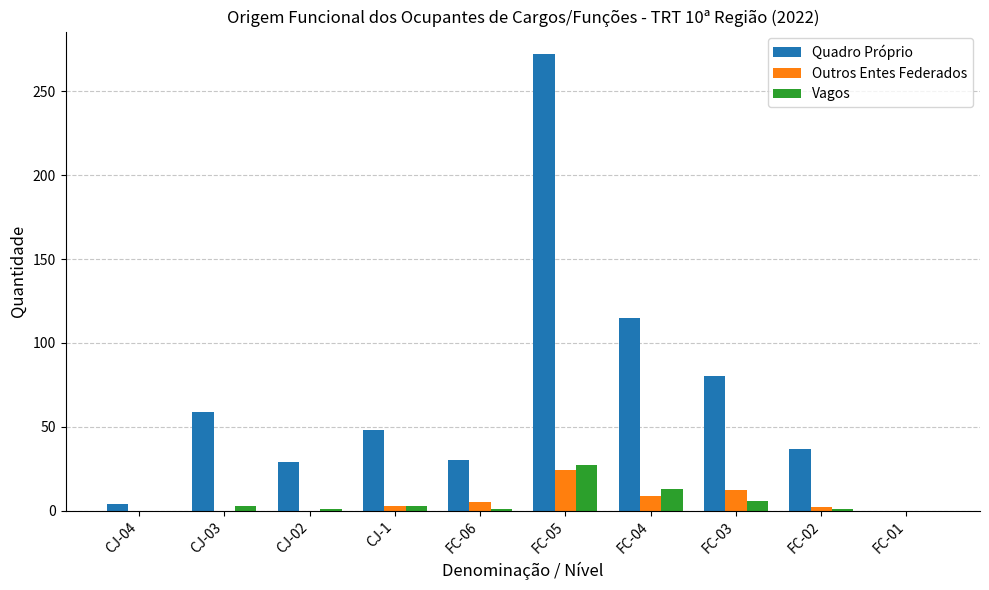

Which series changed the most between CJ-03 and FC-02?

Quadro Próprio